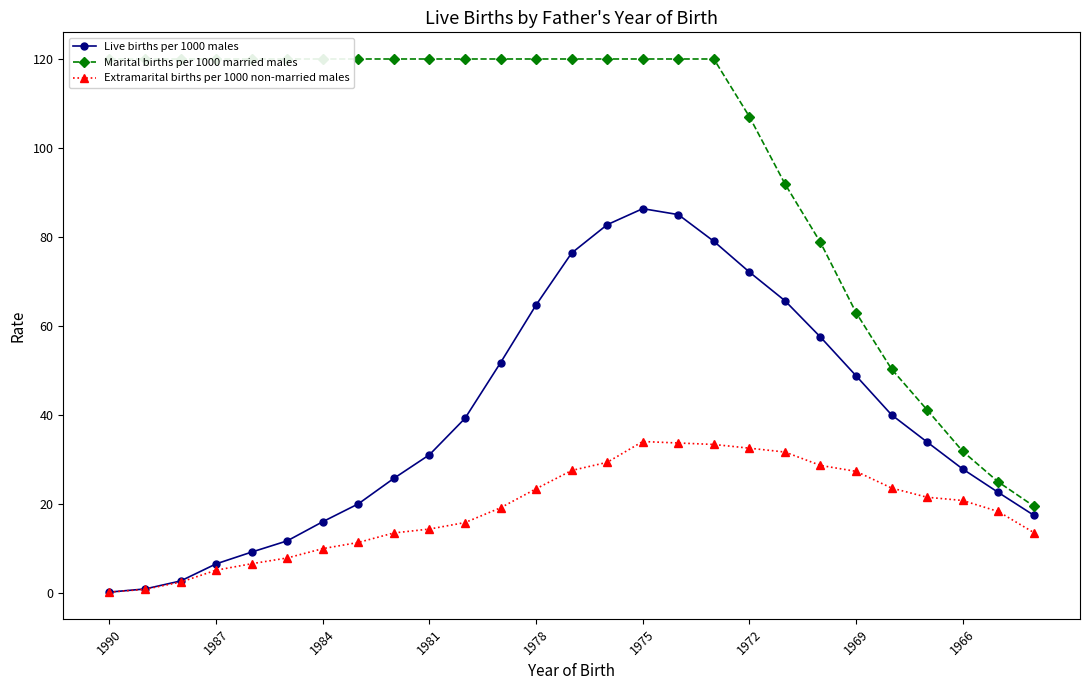

The value of Extramarital births per 1000 non-married males at 1987 is 5.2. True or false?

True